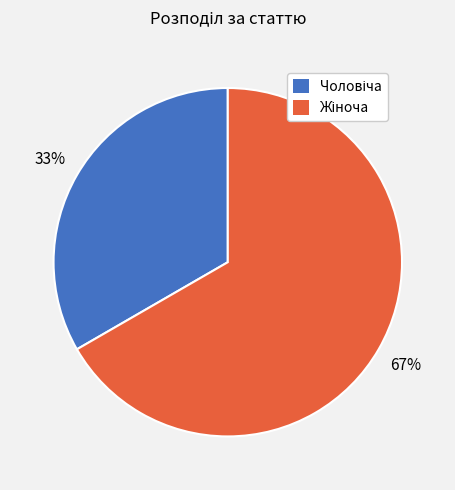

Does any single category account for the majority?

Yes